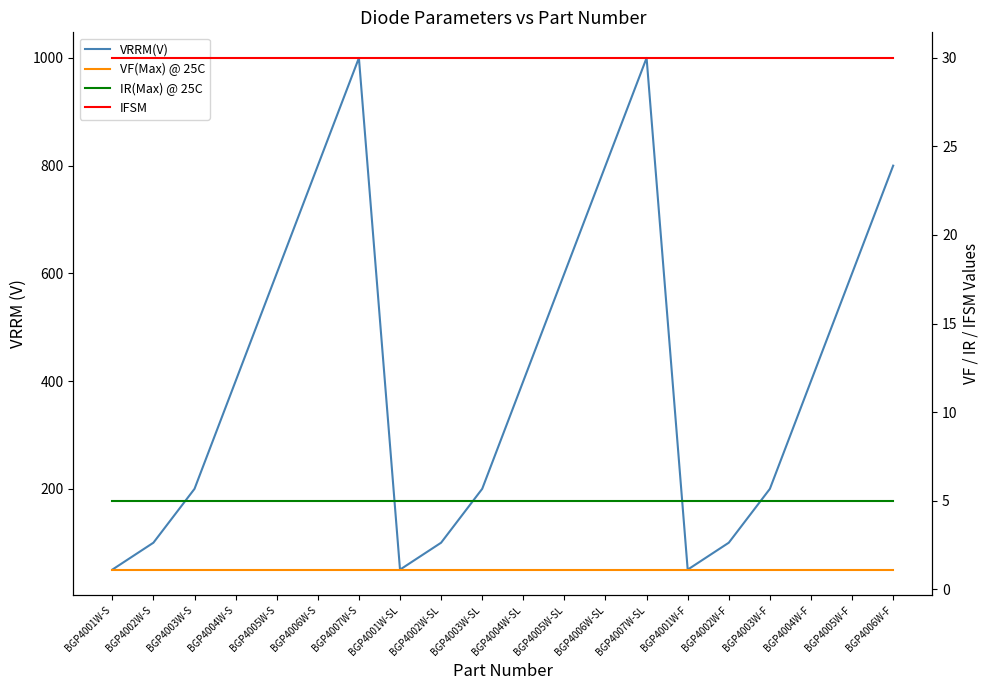

Reading left to right, list all the values displayed in this chart.

VRRM(V): BGP4001W-S=50.0	BGP4002W-S=100.0	BGP4003W-S=200.0	BGP4004W-S=400.0	BGP4005W-S=600.0	BGP4006W-S=800.0	BGP4007W-S=1000.0	BGP4001W-SL=50.0	BGP4002W-SL=100.0	BGP4003W-SL=200.0	BGP4004W-SL=400.0	BGP4005W-SL=600.0	BGP4006W-SL=800.0	BGP4007W-SL=1000.0	BGP4001W-F=50.0	BGP4002W-F=100.0	BGP4003W-F=200.0	BGP4004W-F=400.0	BGP4005W-F=600.0	BGP4006W-F=800.0
VF(Max) @ 25C: BGP4001W-S=1.1	BGP4002W-S=1.1	BGP4003W-S=1.1	BGP4004W-S=1.1	BGP4005W-S=1.1	BGP4006W-S=1.1	BGP4007W-S=1.1	BGP4001W-SL=1.1	BGP4002W-SL=1.1	BGP4003W-SL=1.1	BGP4004W-SL=1.1	BGP4005W-SL=1.1	BGP4006W-SL=1.1	BGP4007W-SL=1.1	BGP4001W-F=1.1	BGP4002W-F=1.1	BGP4003W-F=1.1	BGP4004W-F=1.1	BGP4005W-F=1.1	BGP4006W-F=1.1
IR(Max) @ 25C: BGP4001W-S=5.0	BGP4002W-S=5.0	BGP4003W-S=5.0	BGP4004W-S=5.0	BGP4005W-S=5.0	BGP4006W-S=5.0	BGP4007W-S=5.0	BGP4001W-SL=5.0	BGP4002W-SL=5.0	BGP4003W-SL=5.0	BGP4004W-SL=5.0	BGP4005W-SL=5.0	BGP4006W-SL=5.0	BGP4007W-SL=5.0	BGP4001W-F=5.0	BGP4002W-F=5.0	BGP4003W-F=5.0	BGP4004W-F=5.0	BGP4005W-F=5.0	BGP4006W-F=5.0
IFSM: BGP4001W-S=30.0	BGP4002W-S=30.0	BGP4003W-S=30.0	BGP4004W-S=30.0	BGP4005W-S=30.0	BGP4006W-S=30.0	BGP4007W-S=30.0	BGP4001W-SL=30.0	BGP4002W-SL=30.0	BGP4003W-SL=30.0	BGP4004W-SL=30.0	BGP4005W-SL=30.0	BGP4006W-SL=30.0	BGP4007W-SL=30.0	BGP4001W-F=30.0	BGP4002W-F=30.0	BGP4003W-F=30.0	BGP4004W-F=30.0	BGP4005W-F=30.0	BGP4006W-F=30.0